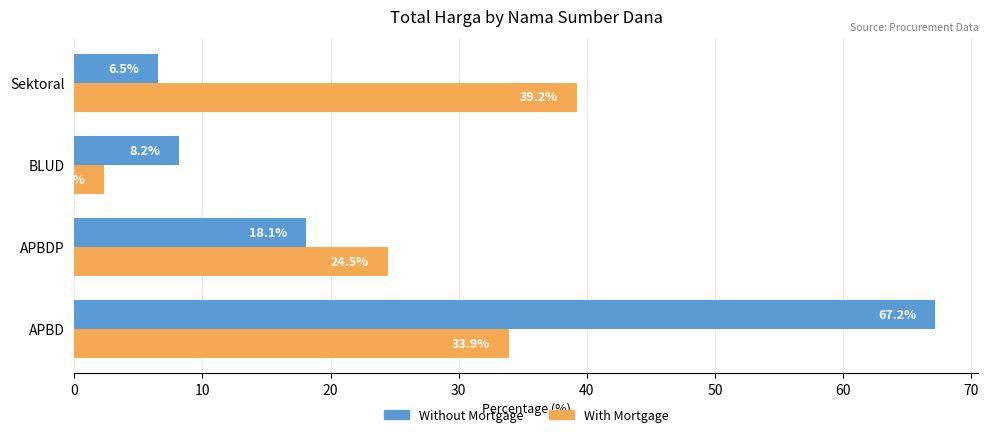

True or false: Without Mortgage has a value of 67.2 at APBD.

True